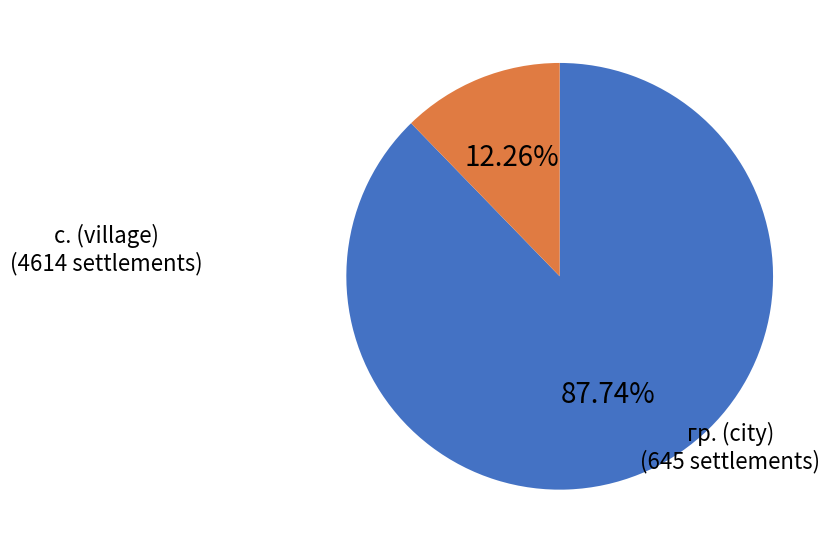

How many slices are in this pie chart?

2